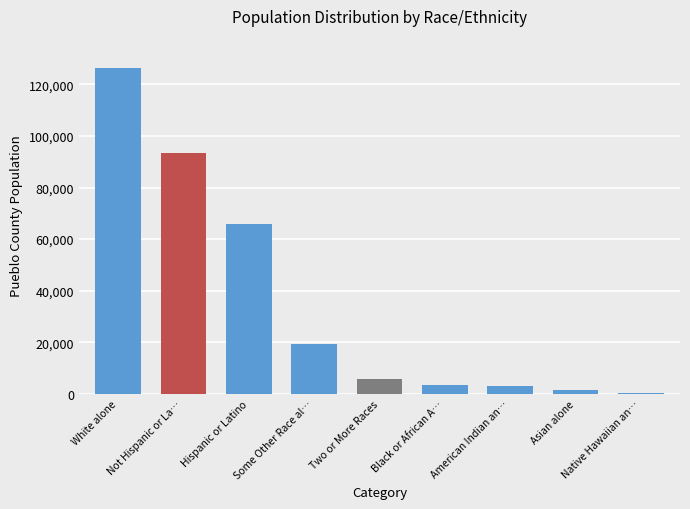

What is the greatest value displayed?

126229